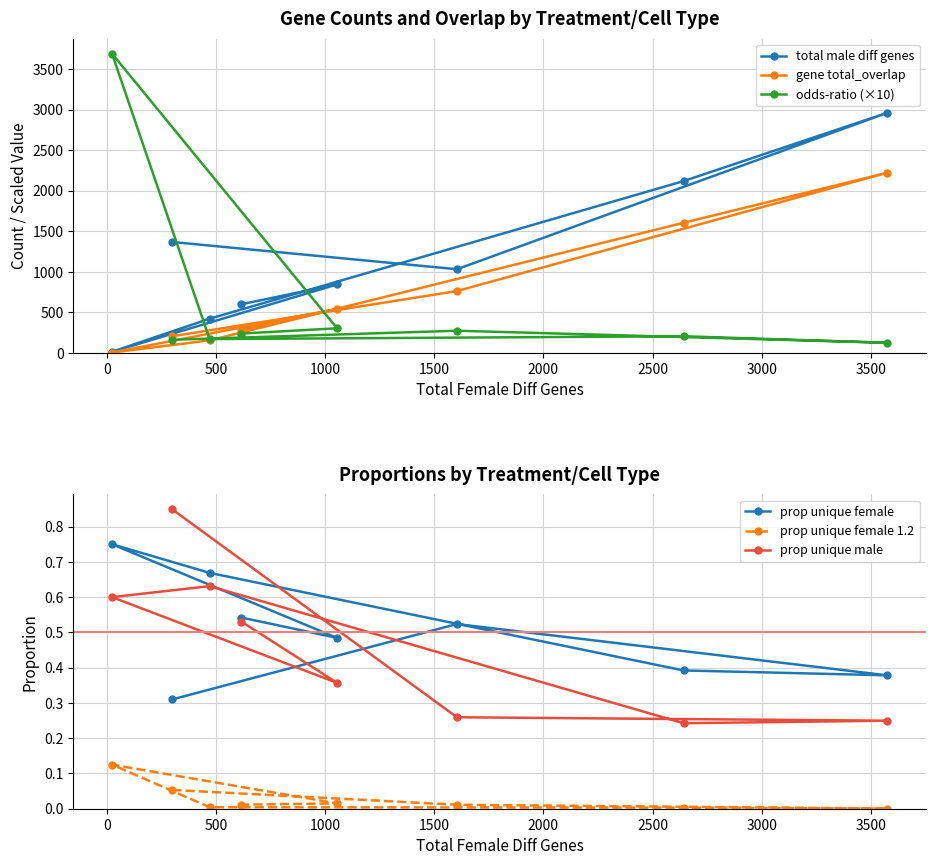

How many interior local peaks does the prop unique female series have?

2